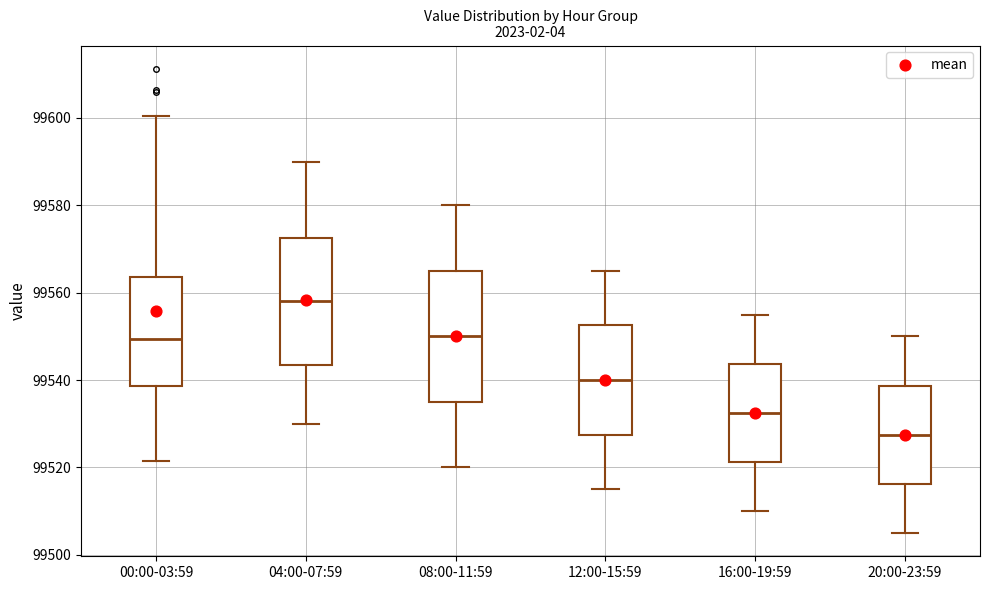

Reading left to right, transcribe this box plot: for each box, give where its median line is, the range the box spans, and where its two whiskers end, as read against the y-axis. The values are not printed on the chart, so give them approximately, as read against the axis.

00:00-03:59: median 99550, box 99538 to 99564, whiskers 99522 to 99600
04:00-07:59: median 99558, box 99544 to 99572, whiskers 99530 to 99590
08:00-11:59: median 99550, box 99536 to 99566, whiskers 99520 to 99580
12:00-15:59: median 99540, box 99528 to 99552, whiskers 99516 to 99566
16:00-19:59: median 99532, box 99522 to 99544, whiskers 99510 to 99556
20:00-23:59: median 99528, box 99516 to 99538, whiskers 99506 to 99550